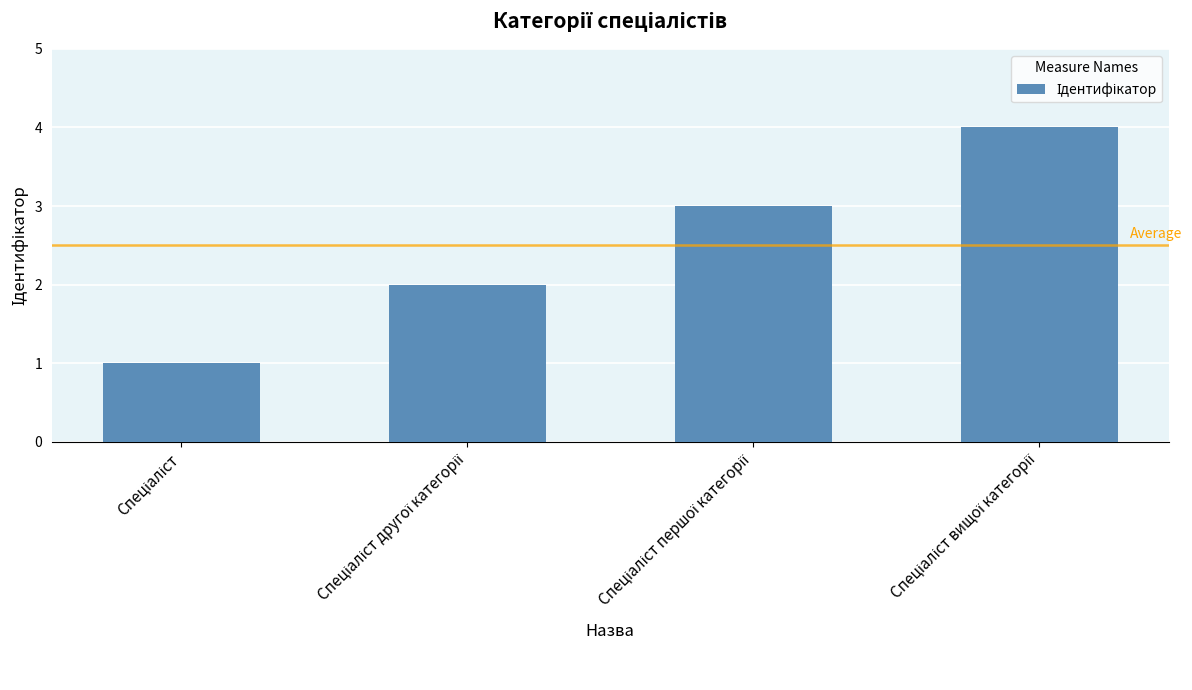

Does the chart contain any negative values?

No